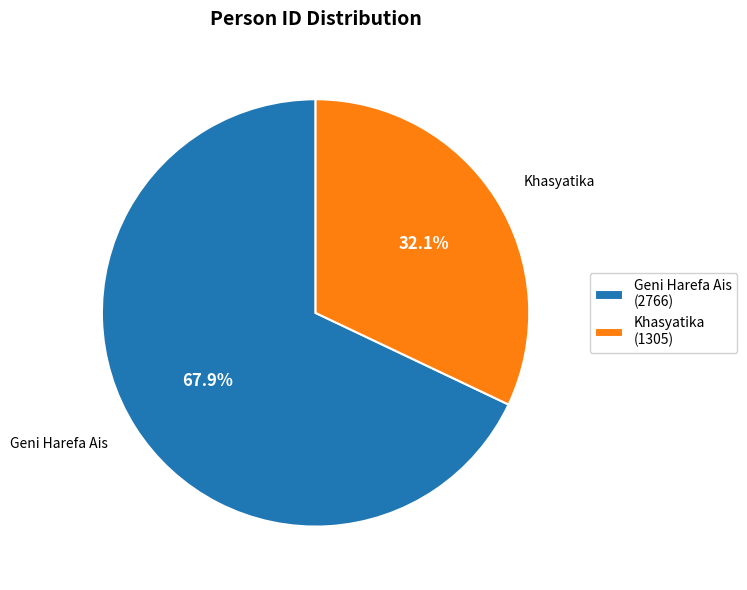

Between Khasyatika and Geni Harefa Ais, which is larger?

Geni Harefa Ais